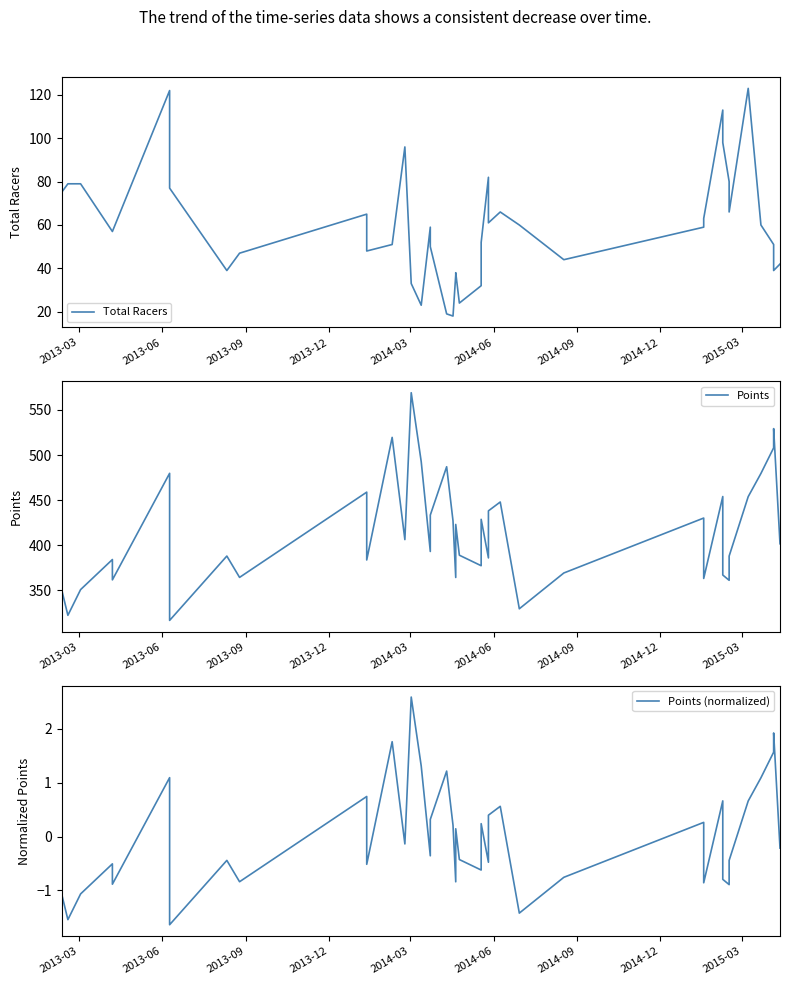

What are all the series names shown in the legend?

Total Racers, Points, Points (normalized)